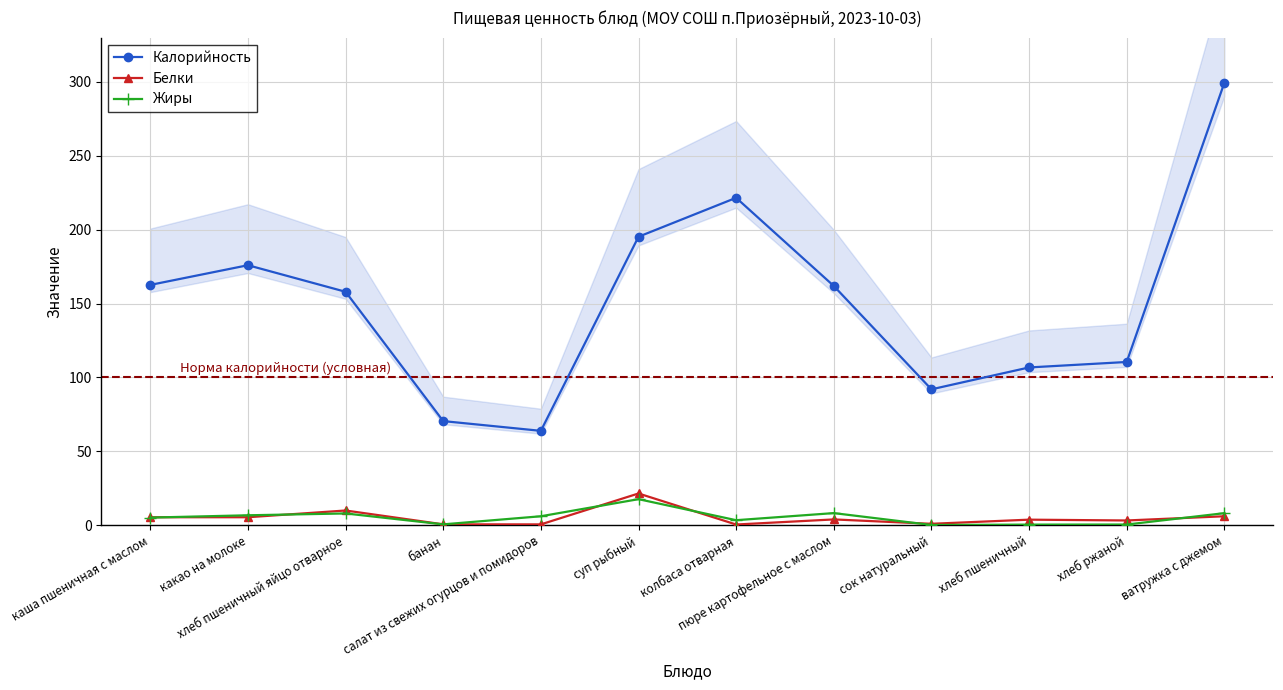

What is the approximate value of Белки at каша пшеничная с маслом?

5.4